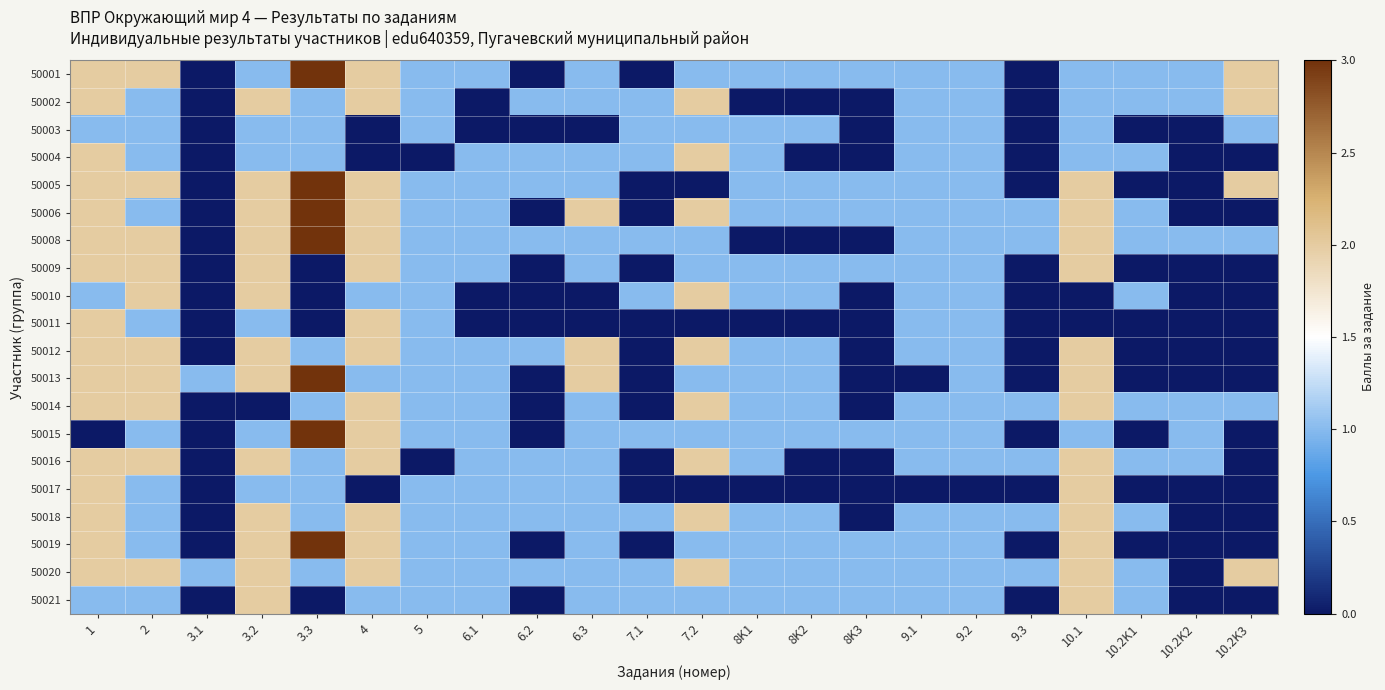

Reading left to right, what are all the values shown in this chart?

50001: 1=2	2=2	3.1=0	3.2=1	3.3=3	4=2	5=1	6.1=1	6.2=0	6.3=1	7.1=0	7.2=1	8K1=1	8K2=1	8K3=1	9.1=1	9.2=1	9.3=0	10.1=1	10.2K1=1	10.2K2=1	10.2K3=2
50002: 1=2	2=1	3.1=0	3.2=2	3.3=1	4=2	5=1	6.1=0	6.2=1	6.3=1	7.1=1	7.2=2	8K1=0	8K2=0	8K3=0	9.1=1	9.2=1	9.3=0	10.1=1	10.2K1=1	10.2K2=1	10.2K3=2
50003: 1=1	2=1	3.1=0	3.2=1	3.3=1	4=0	5=1	6.1=0	6.2=0	6.3=0	7.1=1	7.2=1	8K1=1	8K2=1	8K3=0	9.1=1	9.2=1	9.3=0	10.1=1	10.2K1=0	10.2K2=0	10.2K3=1
50004: 1=2	2=1	3.1=0	3.2=1	3.3=1	4=0	5=0	6.1=1	6.2=1	6.3=1	7.1=1	7.2=2	8K1=1	8K2=0	8K3=0	9.1=1	9.2=1	9.3=0	10.1=1	10.2K1=1	10.2K2=0	10.2K3=0
50005: 1=2	2=2	3.1=0	3.2=2	3.3=3	4=2	5=1	6.1=1	6.2=1	6.3=1	7.1=0	7.2=0	8K1=1	8K2=1	8K3=1	9.1=1	9.2=1	9.3=0	10.1=2	10.2K1=0	10.2K2=0	10.2K3=2
50006: 1=2	2=1	3.1=0	3.2=2	3.3=3	4=2	5=1	6.1=1	6.2=0	6.3=2	7.1=0	7.2=2	8K1=1	8K2=1	8K3=1	9.1=1	9.2=1	9.3=1	10.1=2	10.2K1=1	10.2K2=0	10.2K3=0
50008: 1=2	2=2	3.1=0	3.2=2	3.3=3	4=2	5=1	6.1=1	6.2=1	6.3=1	7.1=1	7.2=1	8K1=0	8K2=0	8K3=0	9.1=1	9.2=1	9.3=1	10.1=2	10.2K1=1	10.2K2=1	10.2K3=1
50009: 1=2	2=2	3.1=0	3.2=2	3.3=0	4=2	5=1	6.1=1	6.2=0	6.3=1	7.1=0	7.2=1	8K1=1	8K2=1	8K3=1	9.1=1	9.2=1	9.3=0	10.1=2	10.2K1=0	10.2K2=0	10.2K3=0
50010: 1=1	2=2	3.1=0	3.2=2	3.3=0	4=1	5=1	6.1=0	6.2=0	6.3=0	7.1=1	7.2=2	8K1=1	8K2=1	8K3=0	9.1=1	9.2=1	9.3=0	10.1=0	10.2K1=1	10.2K2=0	10.2K3=0
50011: 1=2	2=1	3.1=0	3.2=1	3.3=0	4=2	5=1	6.1=0	6.2=0	6.3=0	7.1=0	7.2=0	8K1=0	8K2=0	8K3=0	9.1=1	9.2=1	9.3=0	10.1=0	10.2K1=0	10.2K2=0	10.2K3=0
50012: 1=2	2=2	3.1=0	3.2=2	3.3=1	4=2	5=1	6.1=1	6.2=1	6.3=2	7.1=0	7.2=2	8K1=1	8K2=1	8K3=0	9.1=1	9.2=1	9.3=0	10.1=2	10.2K1=0	10.2K2=0	10.2K3=0
50013: 1=2	2=2	3.1=1	3.2=2	3.3=3	4=1	5=1	6.1=1	6.2=0	6.3=2	7.1=0	7.2=1	8K1=1	8K2=1	8K3=0	9.1=0	9.2=1	9.3=0	10.1=2	10.2K1=0	10.2K2=0	10.2K3=0
50014: 1=2	2=2	3.1=0	3.2=0	3.3=1	4=2	5=1	6.1=1	6.2=0	6.3=1	7.1=0	7.2=2	8K1=1	8K2=1	8K3=0	9.1=1	9.2=1	9.3=1	10.1=2	10.2K1=1	10.2K2=1	10.2K3=1
50015: 1=0	2=1	3.1=0	3.2=1	3.3=3	4=2	5=1	6.1=1	6.2=0	6.3=1	7.1=1	7.2=1	8K1=1	8K2=1	8K3=1	9.1=1	9.2=1	9.3=0	10.1=1	10.2K1=0	10.2K2=1	10.2K3=0
50016: 1=2	2=2	3.1=0	3.2=2	3.3=1	4=2	5=0	6.1=1	6.2=1	6.3=1	7.1=0	7.2=2	8K1=1	8K2=0	8K3=0	9.1=1	9.2=1	9.3=1	10.1=2	10.2K1=1	10.2K2=1	10.2K3=0
50017: 1=2	2=1	3.1=0	3.2=1	3.3=1	4=0	5=1	6.1=1	6.2=1	6.3=1	7.1=0	7.2=0	8K1=0	8K2=0	8K3=0	9.1=0	9.2=0	9.3=0	10.1=2	10.2K1=0	10.2K2=0	10.2K3=0
50018: 1=2	2=1	3.1=0	3.2=2	3.3=1	4=2	5=1	6.1=1	6.2=1	6.3=1	7.1=1	7.2=2	8K1=1	8K2=1	8K3=0	9.1=1	9.2=1	9.3=1	10.1=2	10.2K1=1	10.2K2=0	10.2K3=0
50019: 1=2	2=1	3.1=0	3.2=2	3.3=3	4=2	5=1	6.1=1	6.2=0	6.3=1	7.1=0	7.2=1	8K1=1	8K2=1	8K3=1	9.1=1	9.2=1	9.3=0	10.1=2	10.2K1=0	10.2K2=0	10.2K3=0
50020: 1=2	2=2	3.1=1	3.2=2	3.3=1	4=2	5=1	6.1=1	6.2=1	6.3=1	7.1=1	7.2=2	8K1=1	8K2=1	8K3=1	9.1=1	9.2=1	9.3=1	10.1=2	10.2K1=1	10.2K2=0	10.2K3=2
50021: 1=1	2=1	3.1=0	3.2=2	3.3=0	4=1	5=1	6.1=1	6.2=0	6.3=1	7.1=1	7.2=1	8K1=1	8K2=1	8K3=1	9.1=1	9.2=1	9.3=0	10.1=2	10.2K1=1	10.2K2=0	10.2K3=0